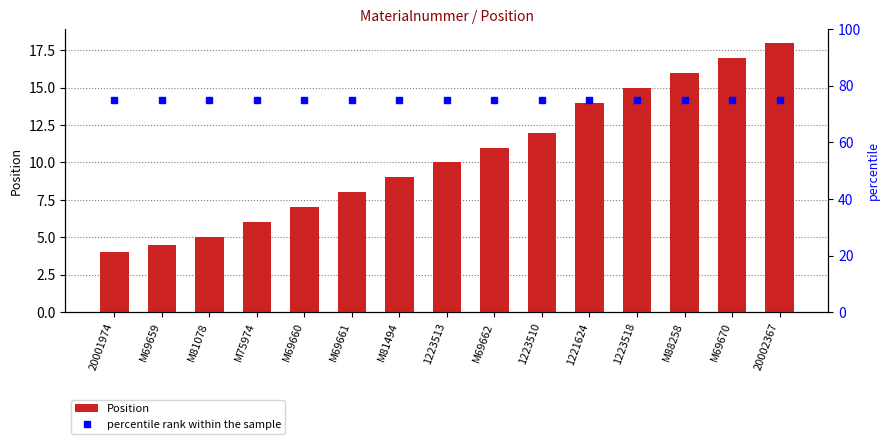

Between M69660 and 1223518, which series saw the biggest shift?

Position